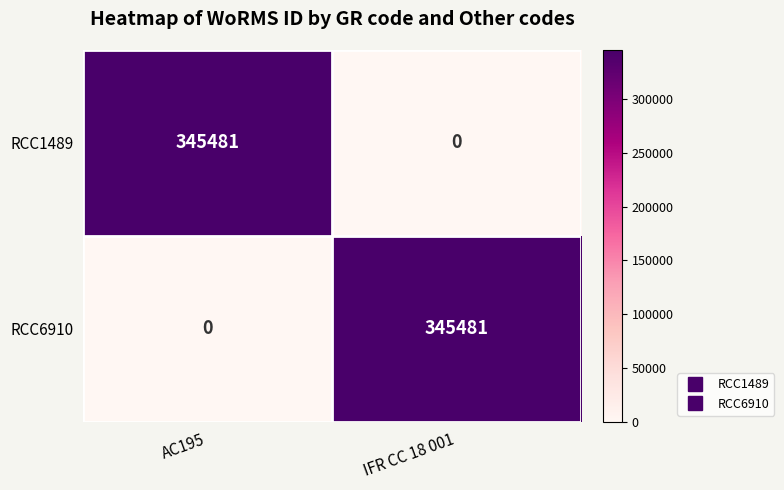

What is the difference between the highest and lowest values at AC195?

345481